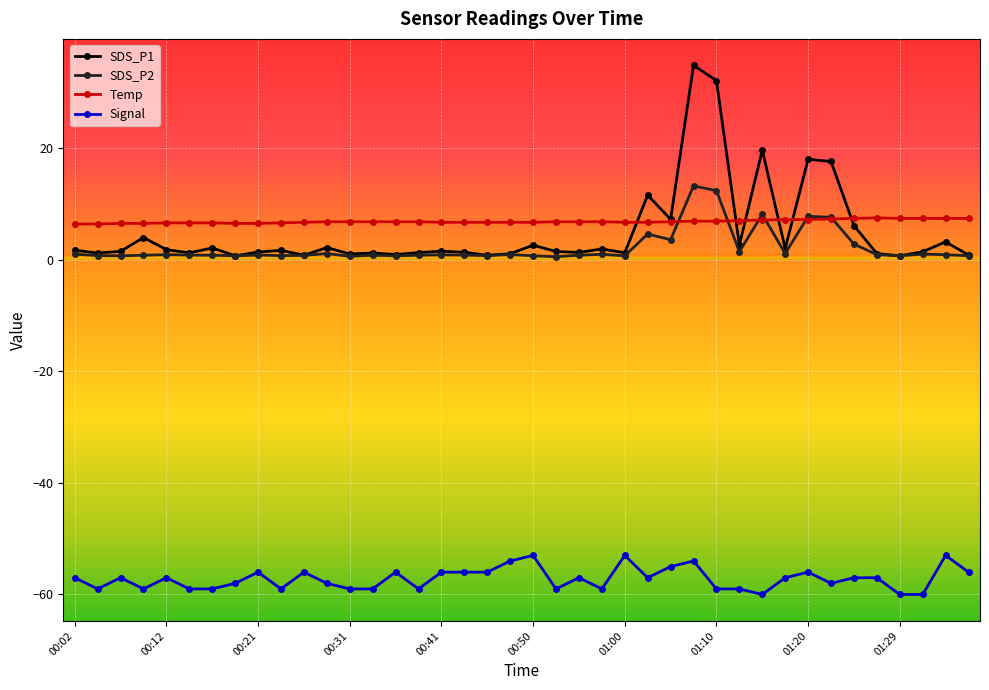

True or false: SDS_P2 and Signal cross at least once.

False